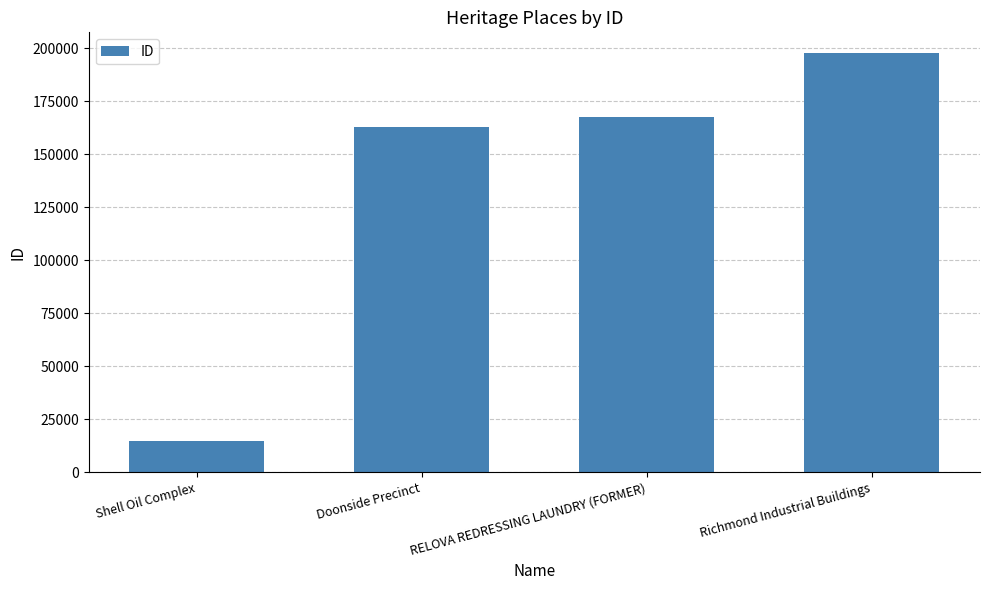

What is the greatest value displayed?

197538